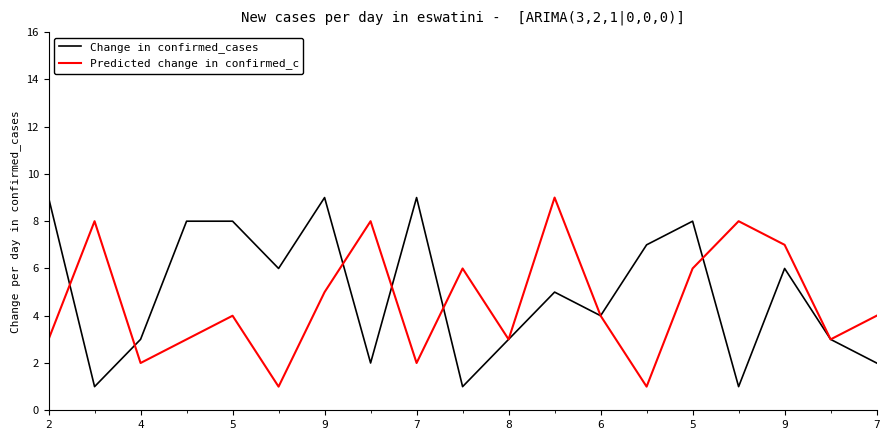

What is the maximum value shown in the chart?

9